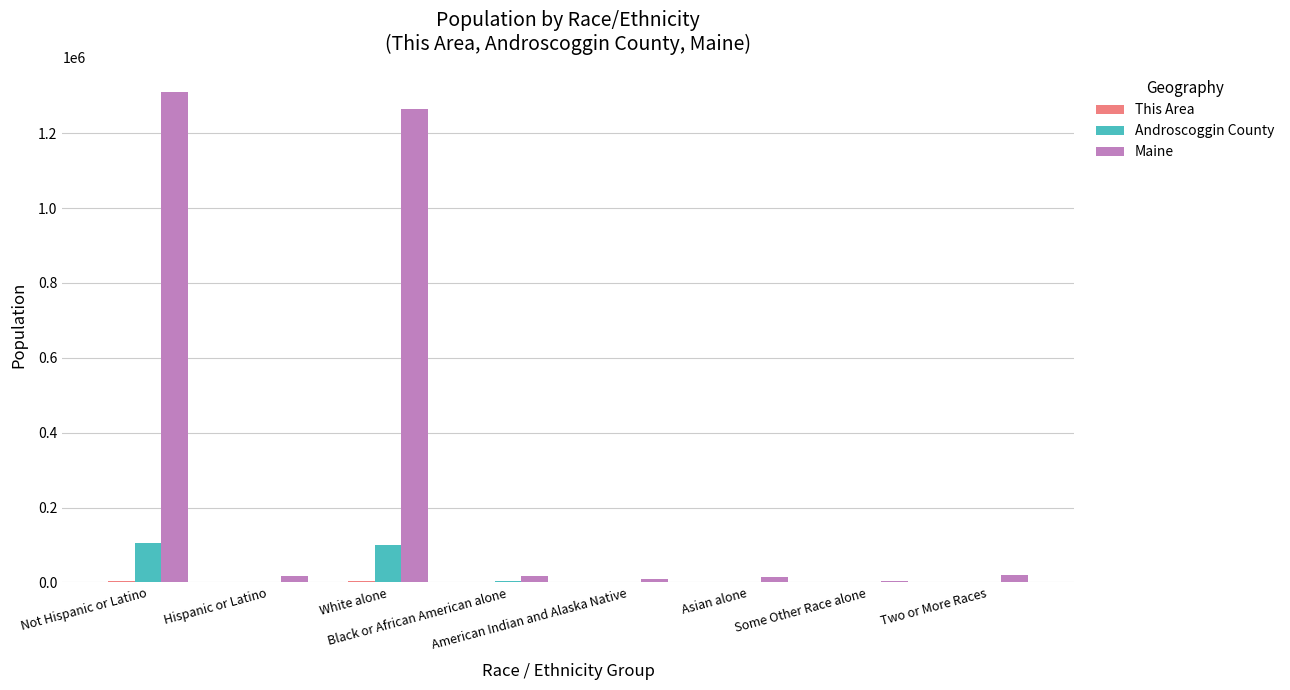

Which series has the largest total across all categories?

Maine